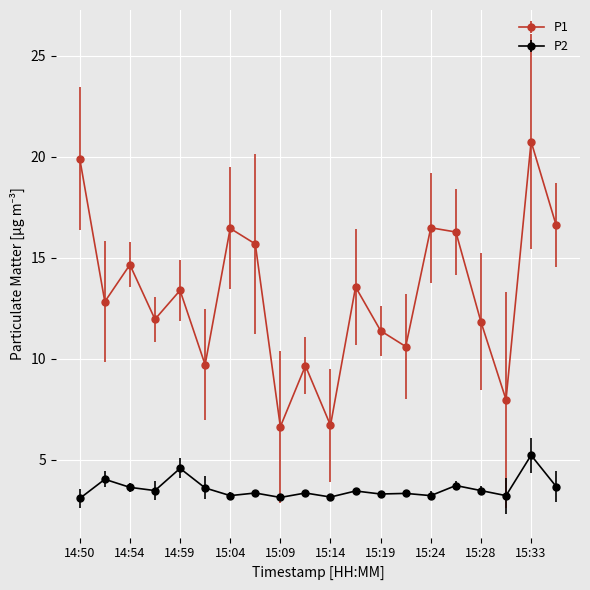

What is the smallest value displayed?

3.1